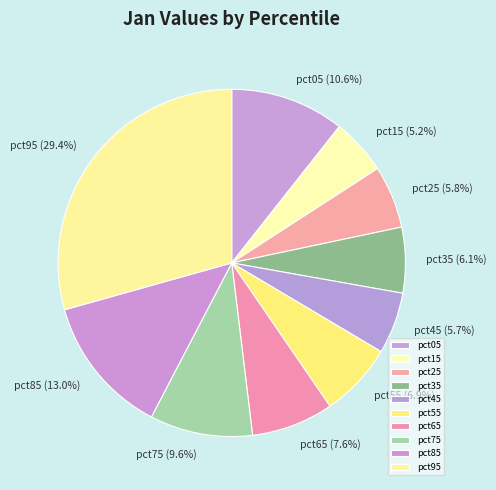

To the nearest percent, what is the difference between the pct15 and pct55 slice percentages?

2%